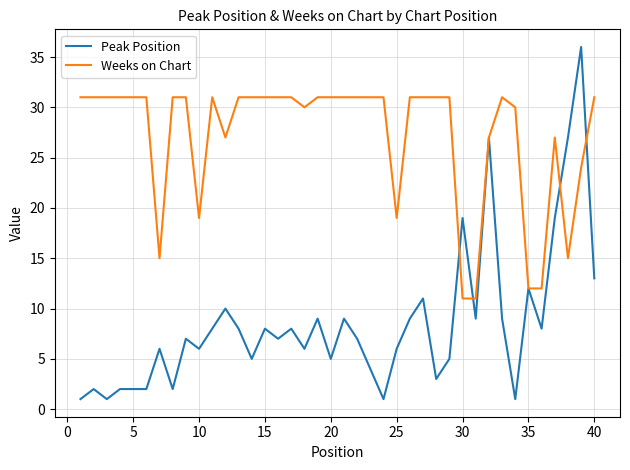

List the series in order of their peak value, highest first.

Peak Position, Weeks on Chart